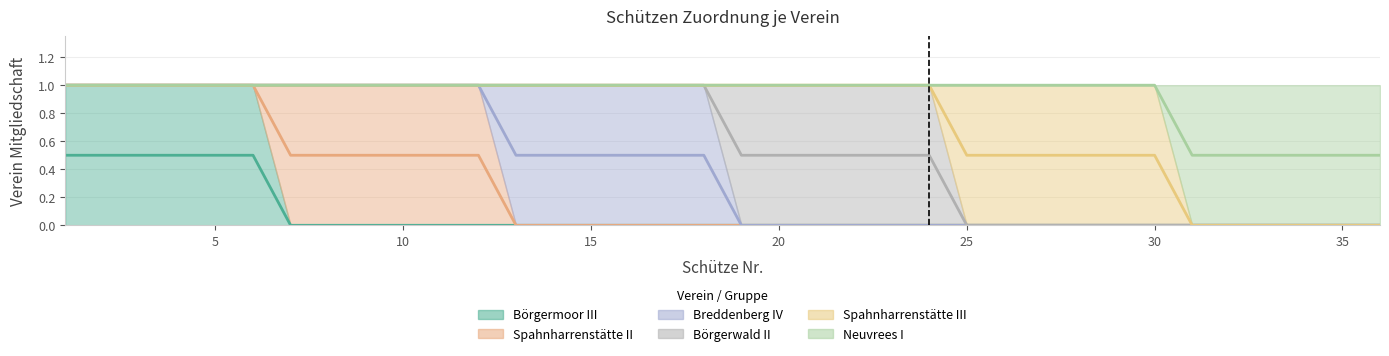

Which series has the widest spread of values?

Börgermoor III